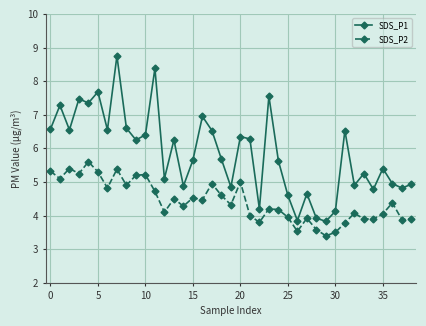

What is the difference between the maximum and minimum values in the SDS_P1 series?

4.9